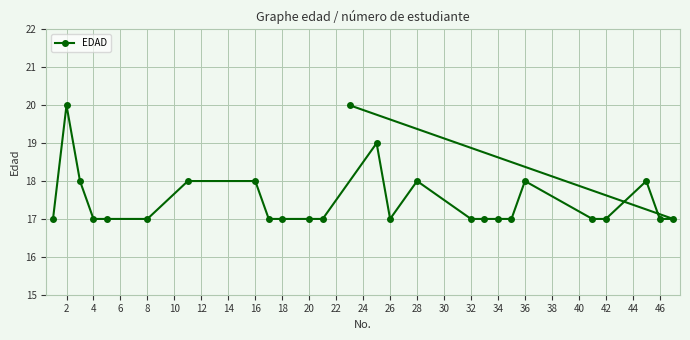

Where is the first local maximum?

2